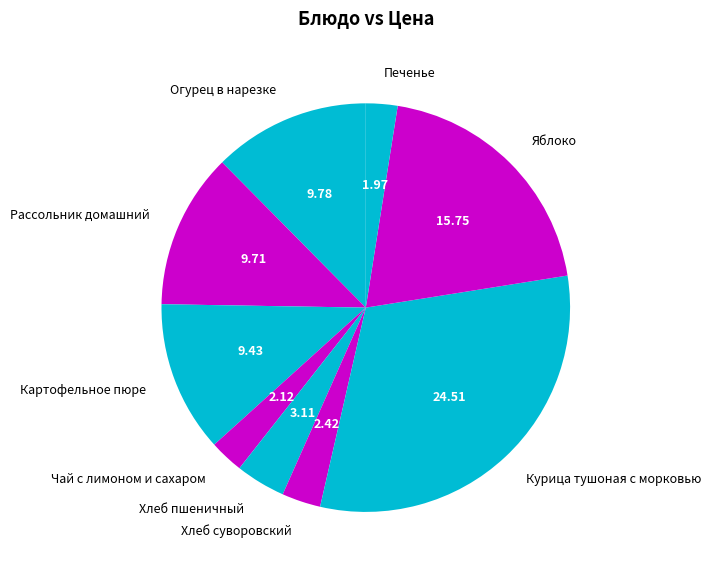

Which category has the biggest portion of the pie?

Курица тушоная с морковью